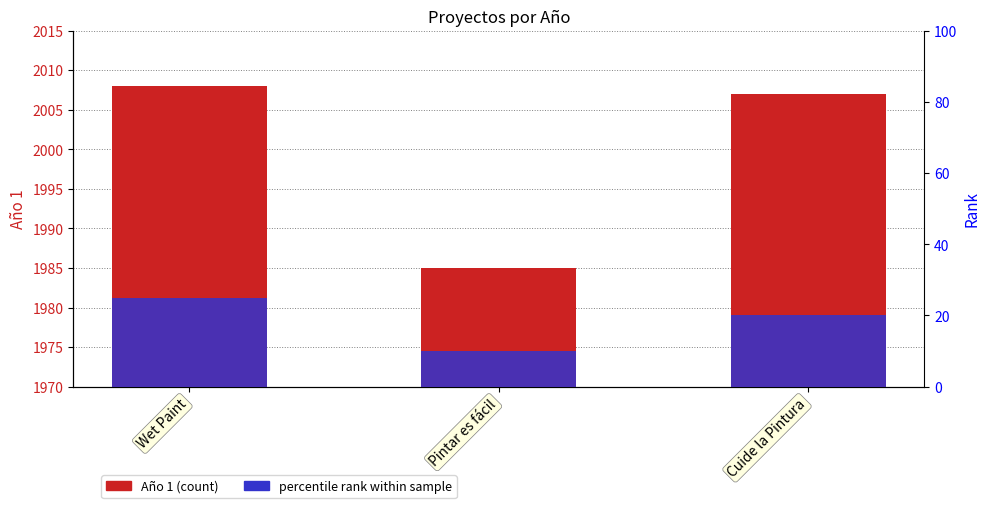

What is the sum of the Año 1 values at Cuide la Pintura and Pintar es fácil?

3992